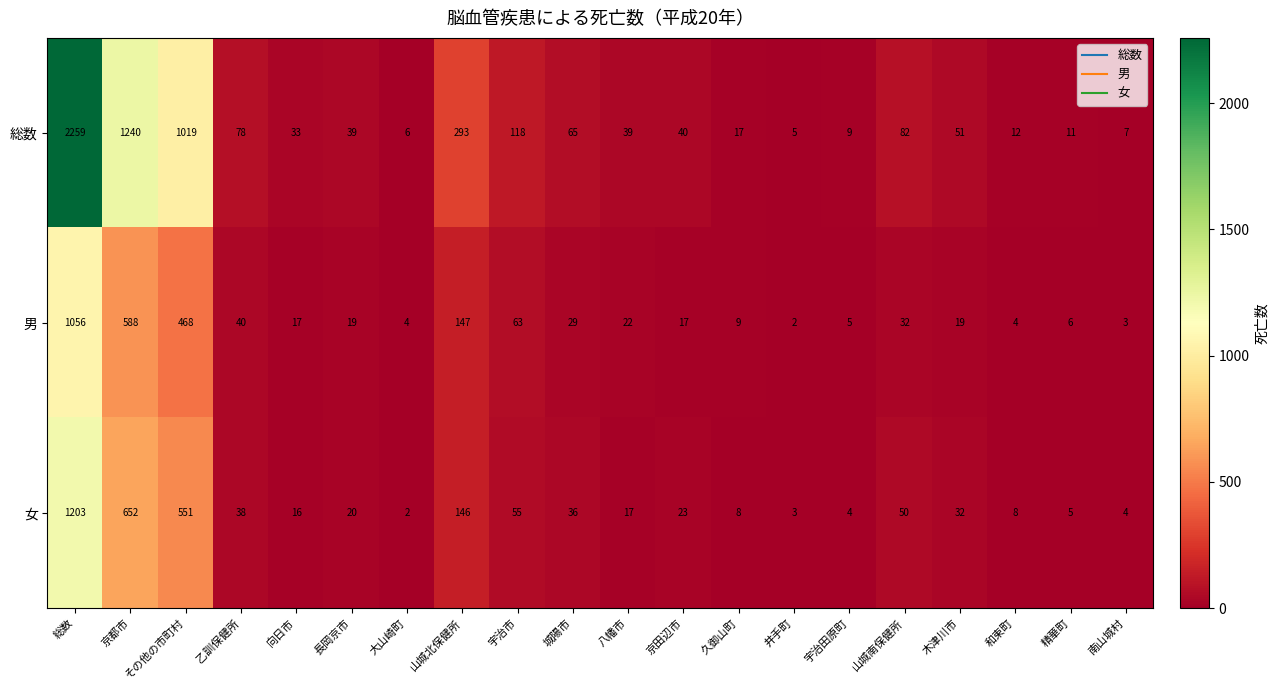

At how many categories does at least one series exceed 2032?

1